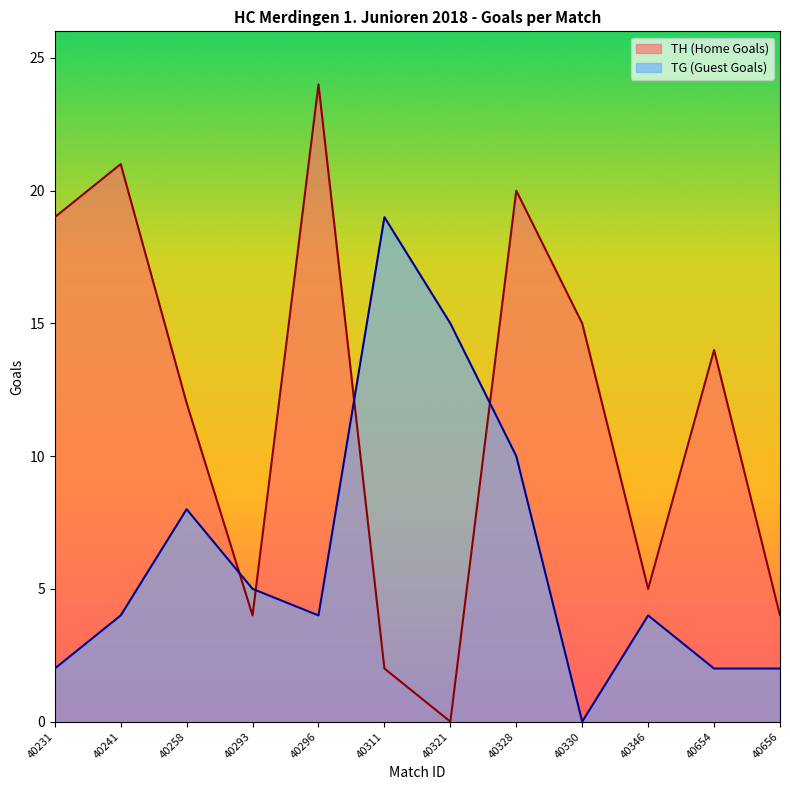

How many values in TG (Guest Goals) are above zero?

11